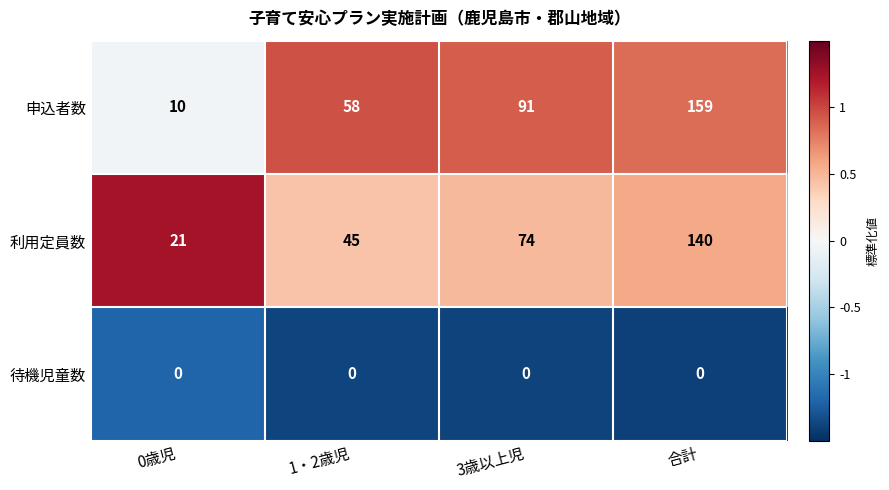

Which category has the lowest value in the 申込者数 series?

0歳児